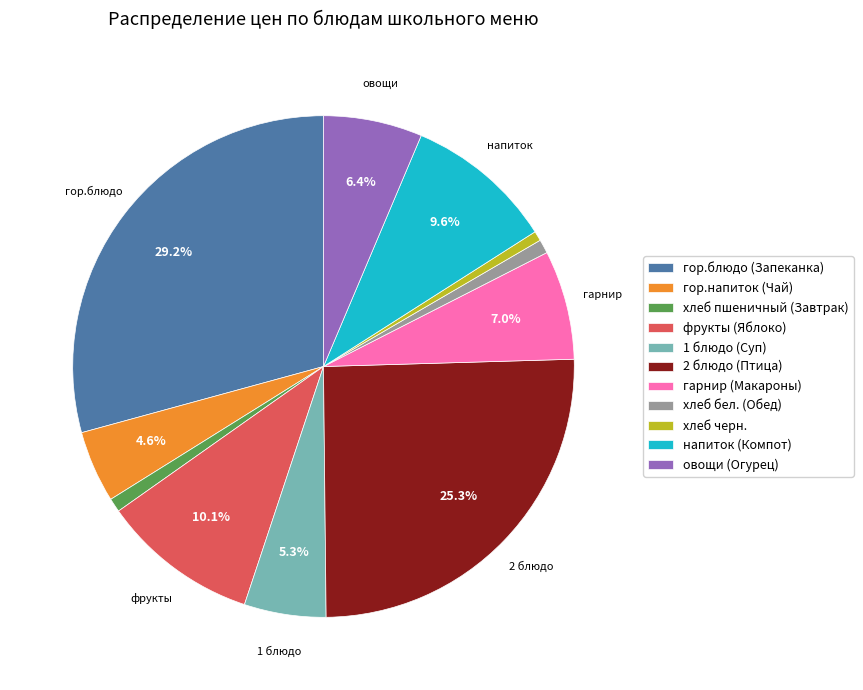

Between хлеб черн. and фрукты (Яблоко), which is larger?

фрукты (Яблоко)